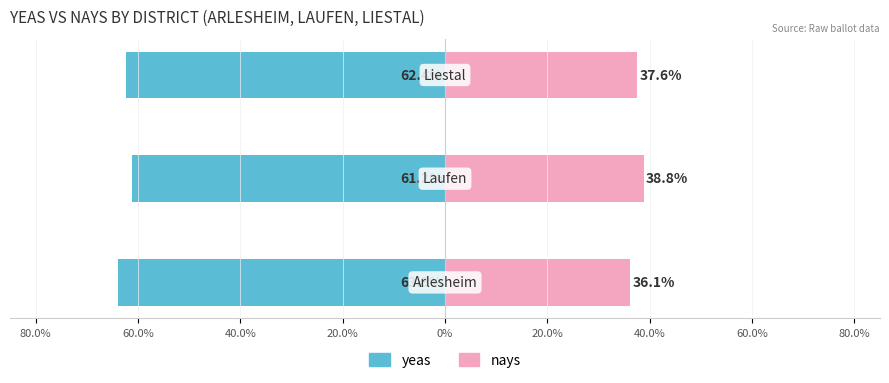

What is the approximate value of yeas at 60.0%?

-61.2